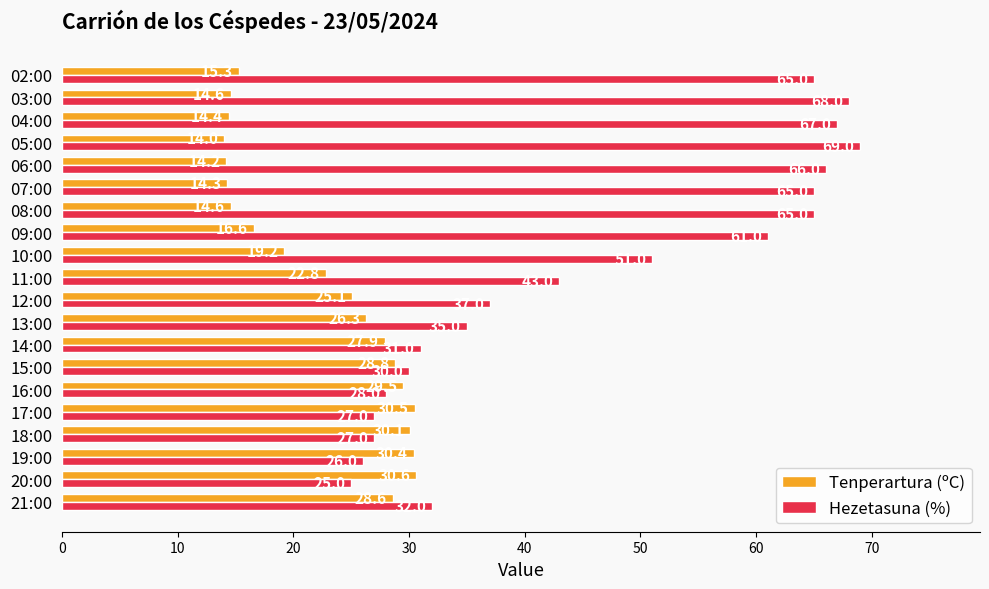

How many categories are shown in the chart?

20